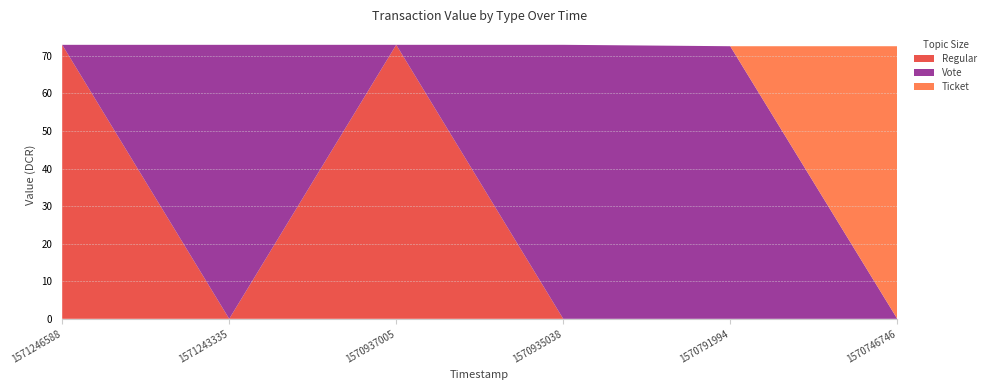

Reading left to right, transcribe all the data shown in this chart.

Regular: 72.9	0.0	72.9	0.0	0.0	0.0
Vote: 0.0	72.9	0.0	72.9	72.6	0.0
Ticket: 0.0	0.0	0.0	0.0	0.0	72.6